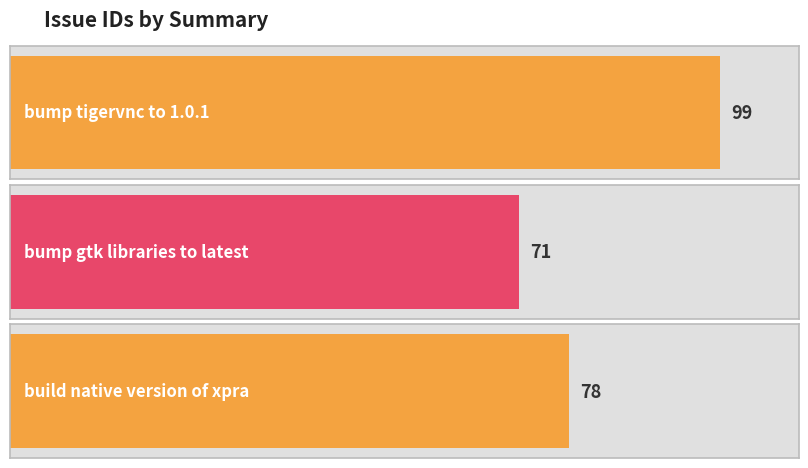

How many bars are there in total?

3